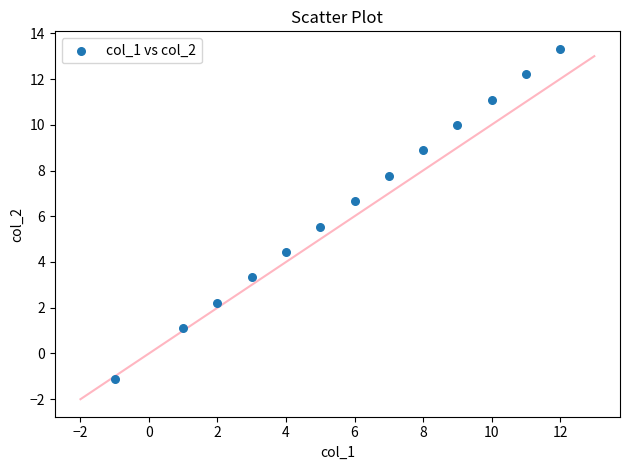

What is the range of Y values (max minus min)?

14.4